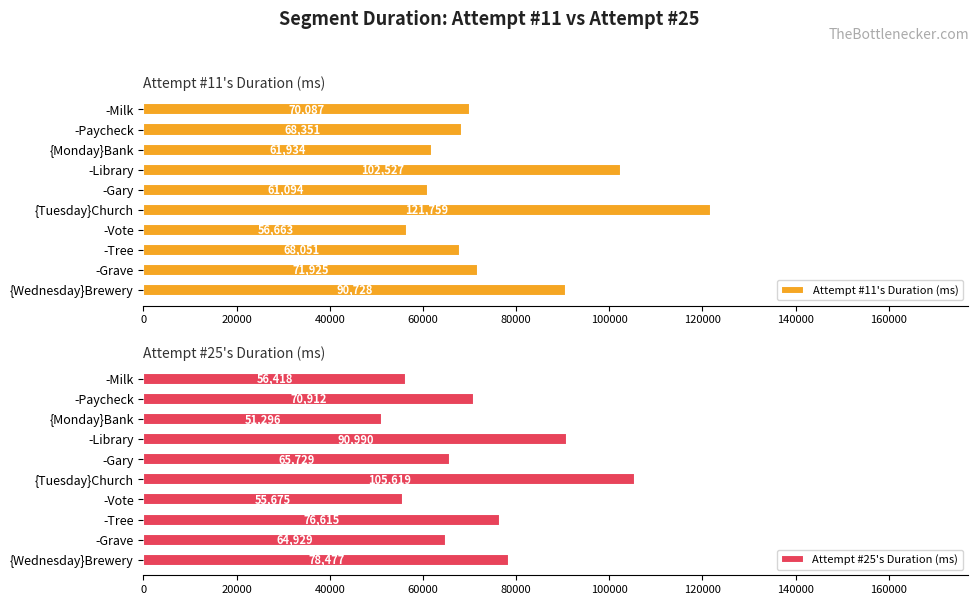

What is the sum of all Attempt #11's Duration (ms) values?

773119